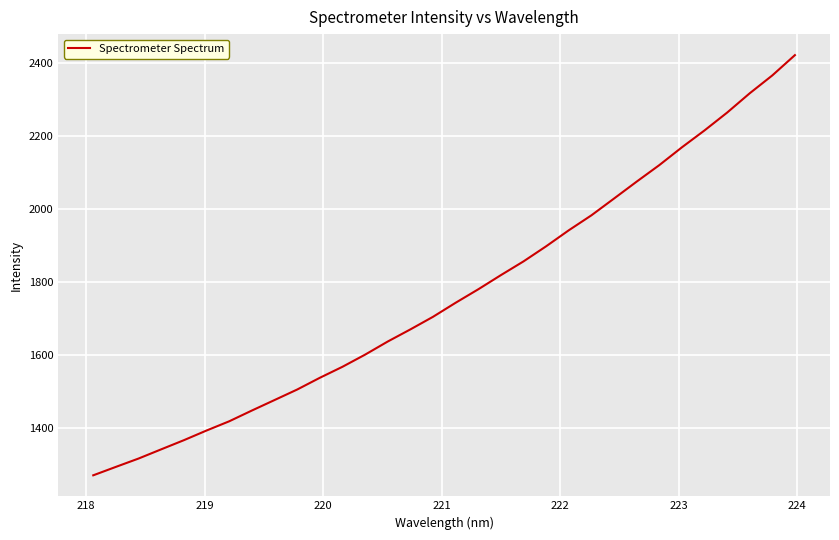

How many values are below 1743?

16